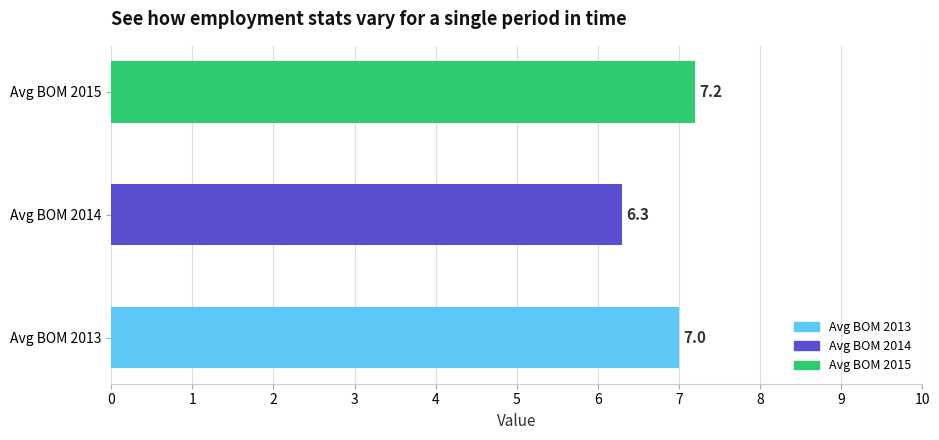

What is the maximum value shown in the chart?

7.2